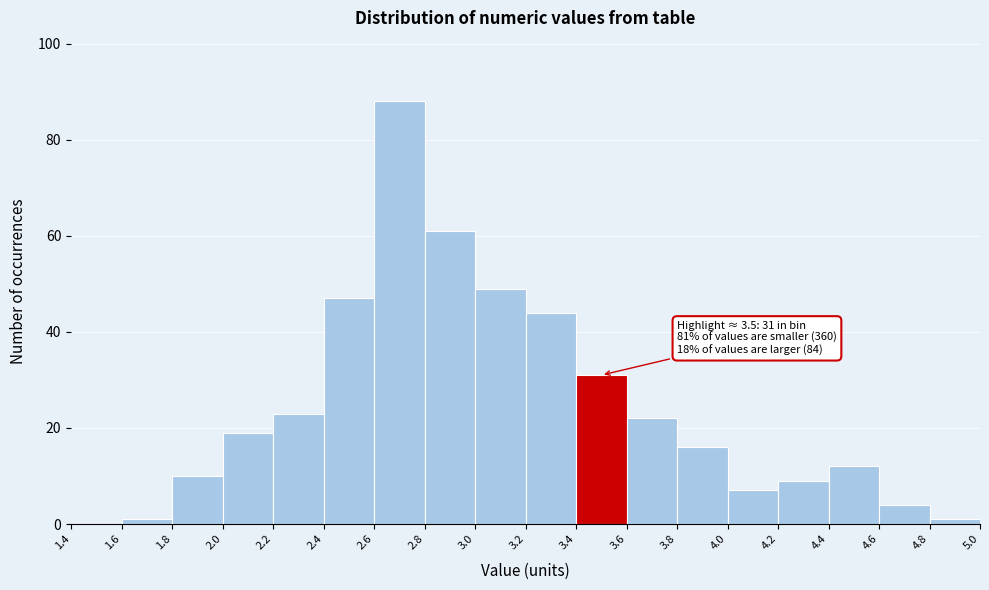

Over which range of the x-axis is the bar tallest?

2.6 to 2.8